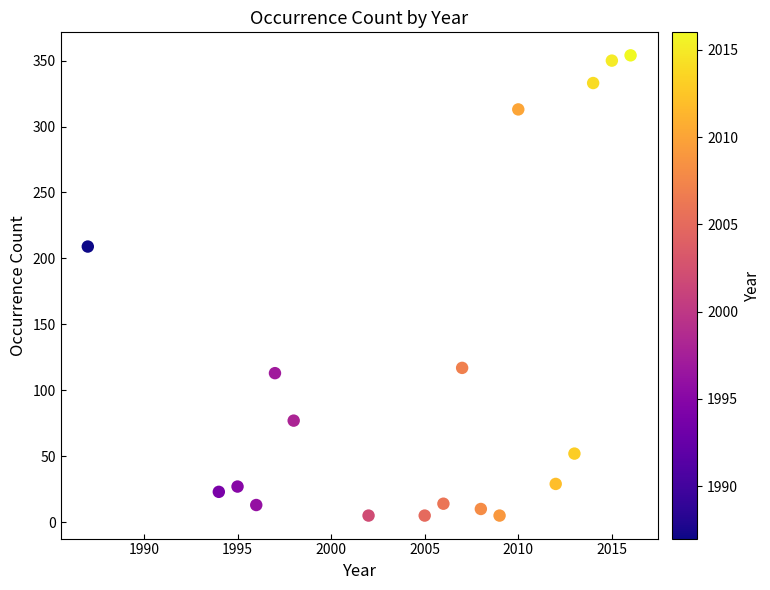

What is the range of X values (max minus min)?

29